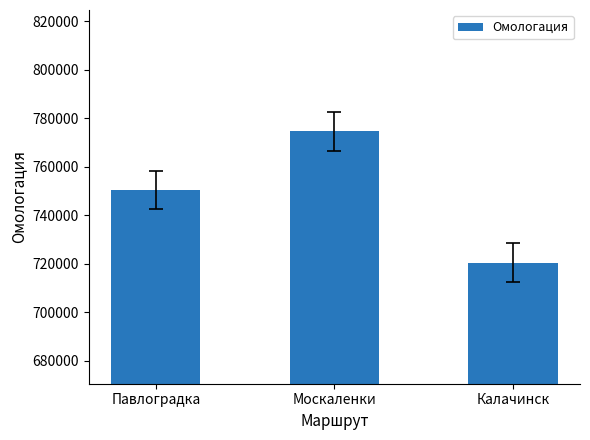

At which category does the chart reach its minimum across all series?

Калачинск